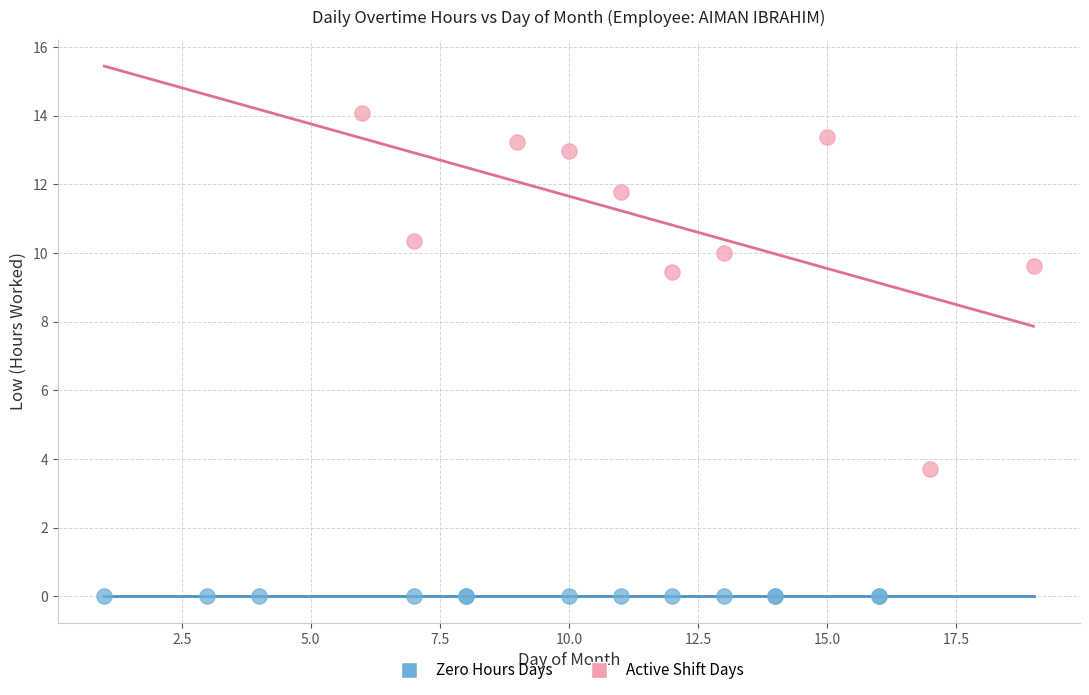

Which series contains the highest Y value?

Active Shift Days